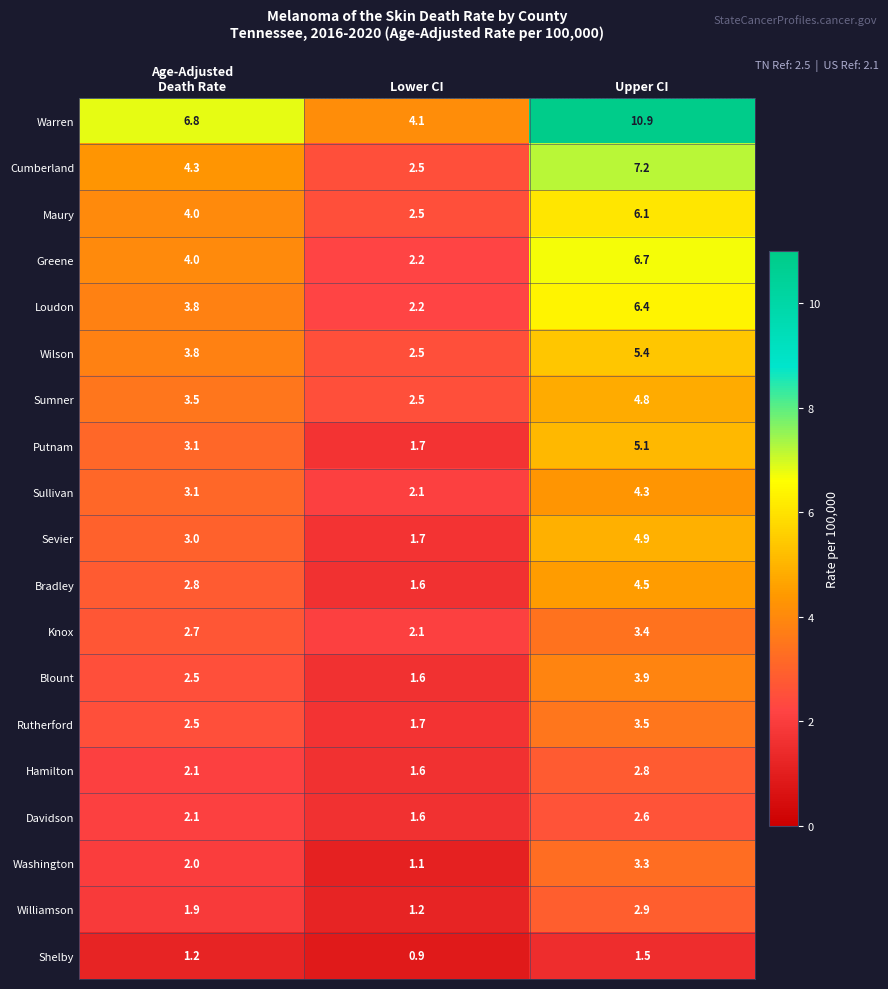

What is the lowest value of the Warren series?

4.1